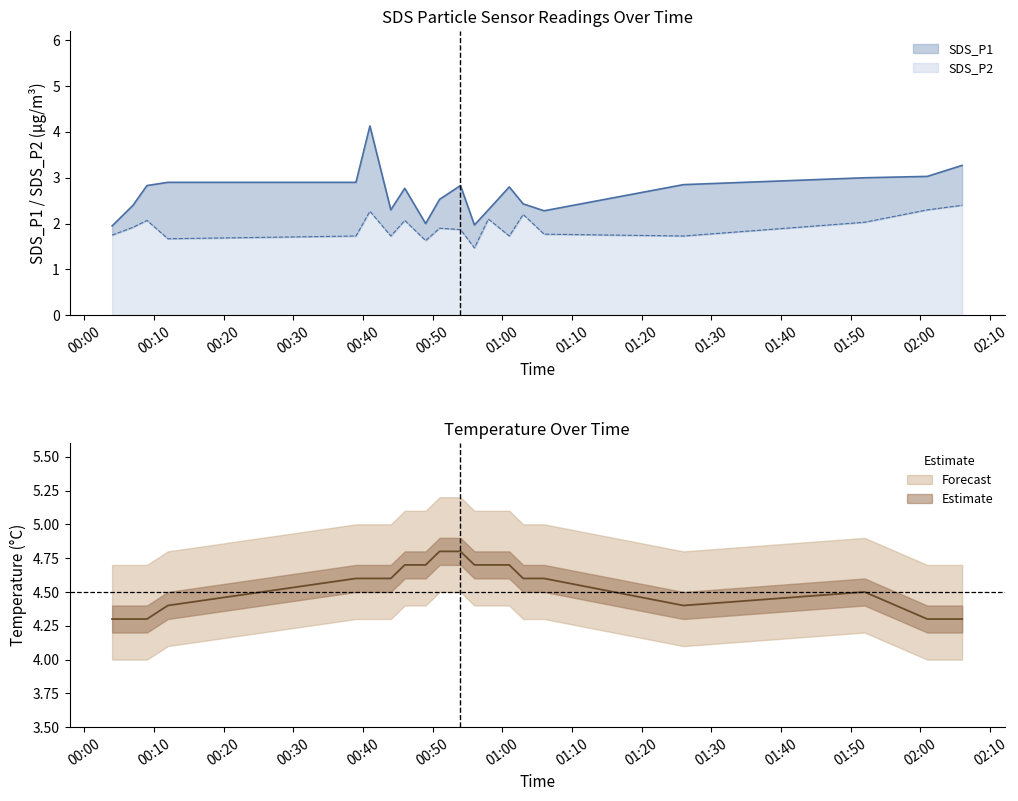

What is the sum of the Temp values at 2022/01/28 02:06 and 2022/01/28 01:06?

8.9